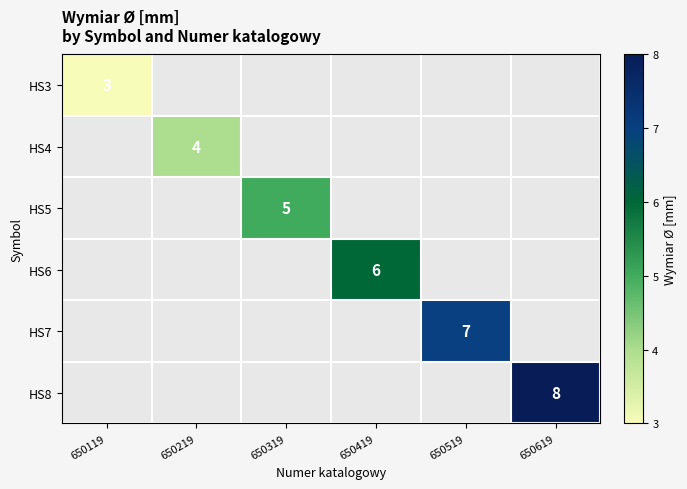

The value of HS7 at 650519 is 10. True or false?

False